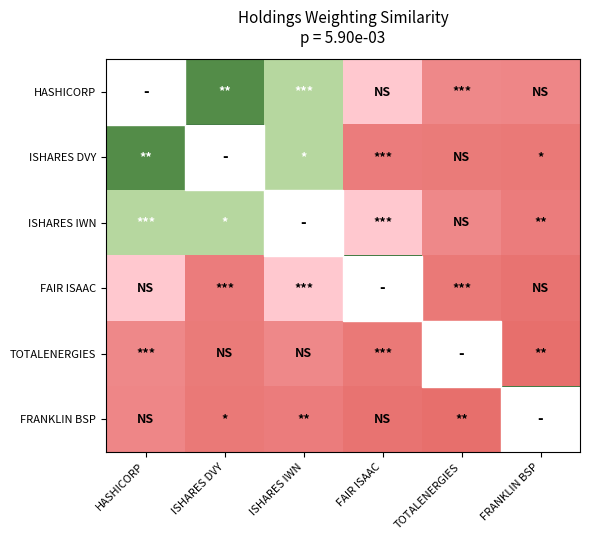

Count the number of categories in the chart.

6